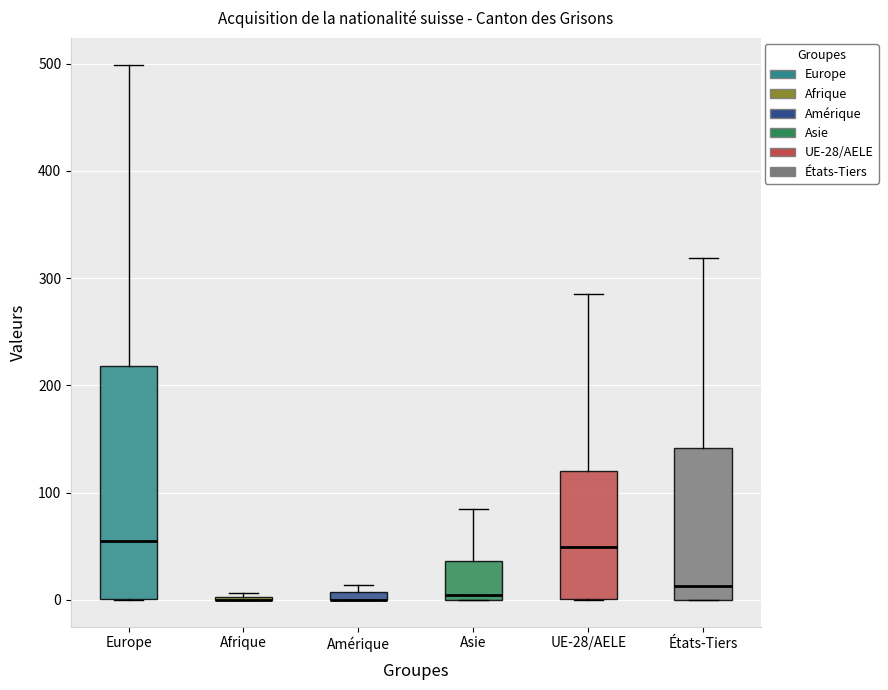

Which box is the tallest, from its lower edge to its upper edge?

Europe